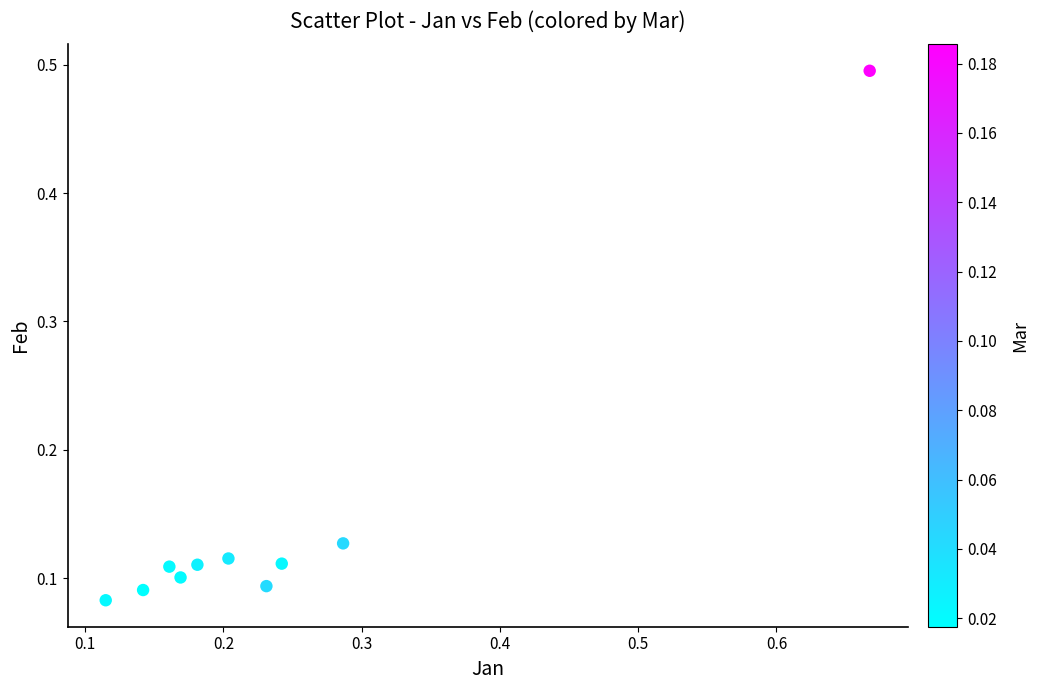

What is the range of X values (max minus min)?

0.6